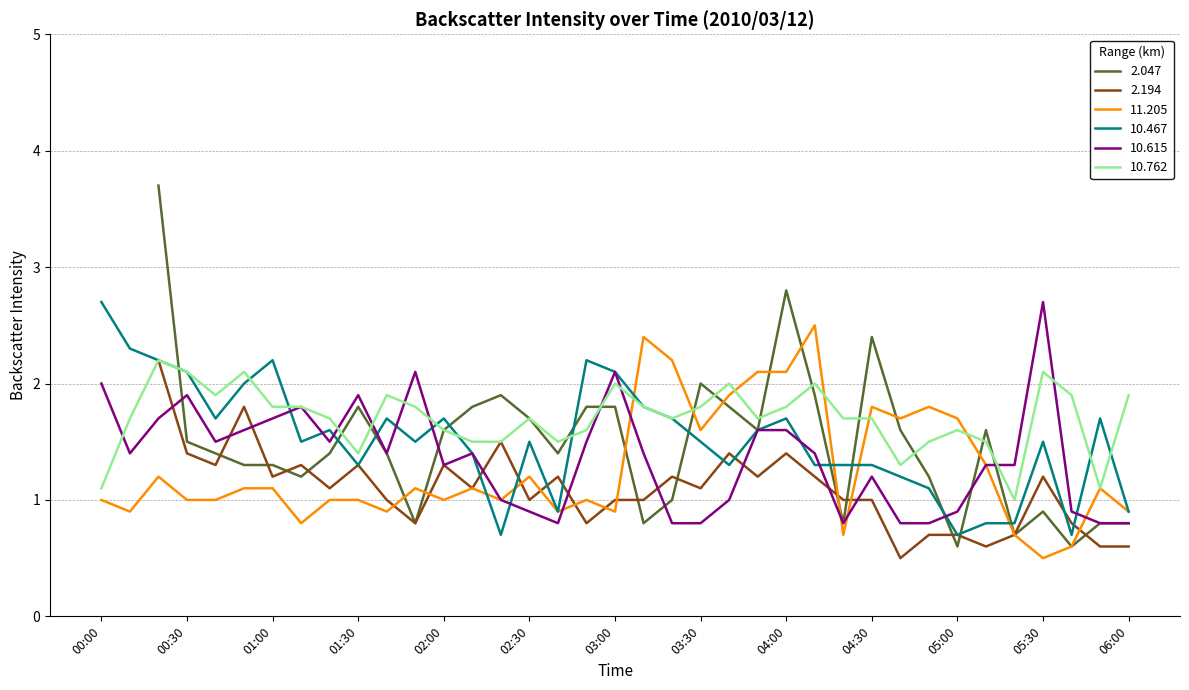

How many values in the 10.762 series exceed 1?

36